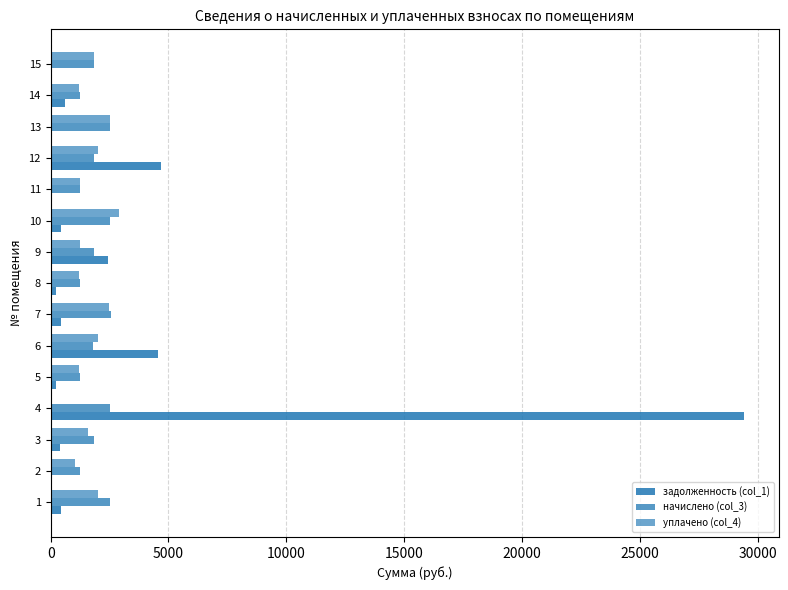

How many data points does each series have?

15